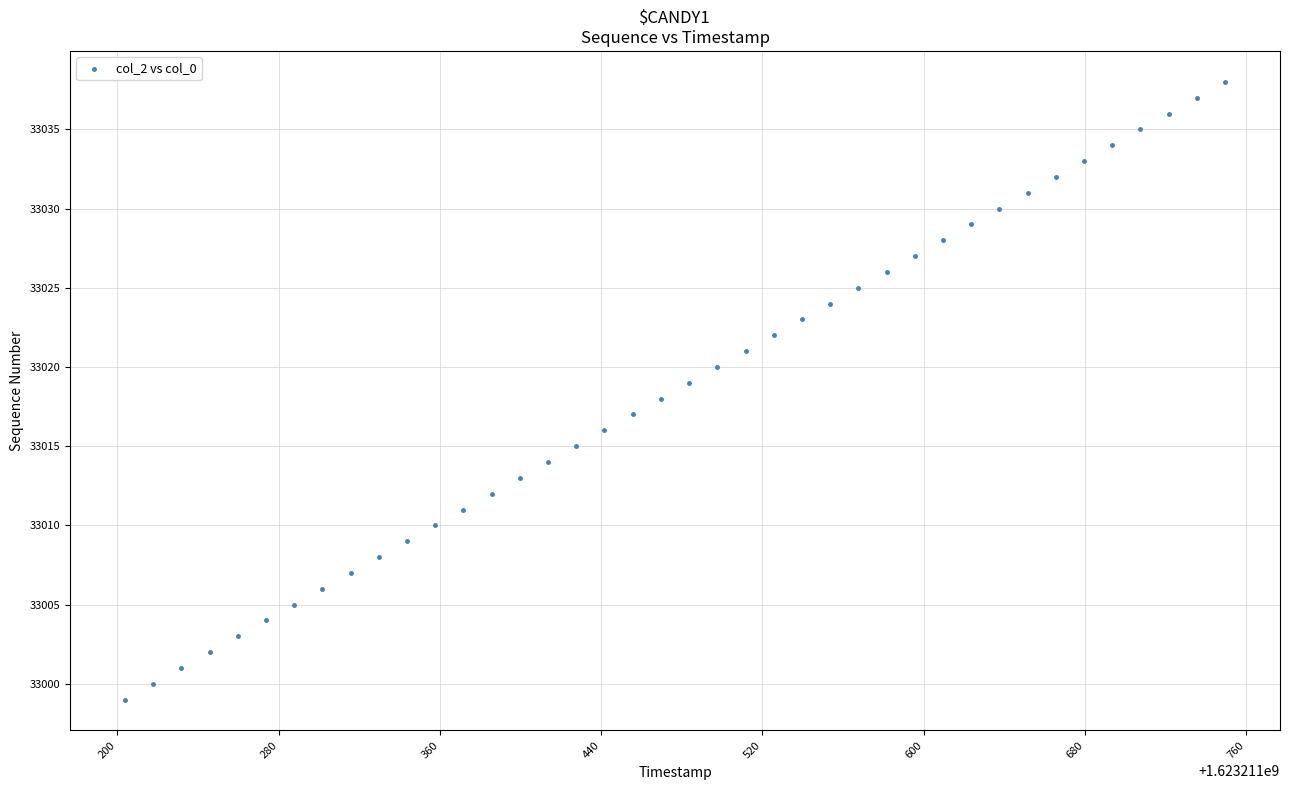

What is the range of Y values (max minus min)?

39